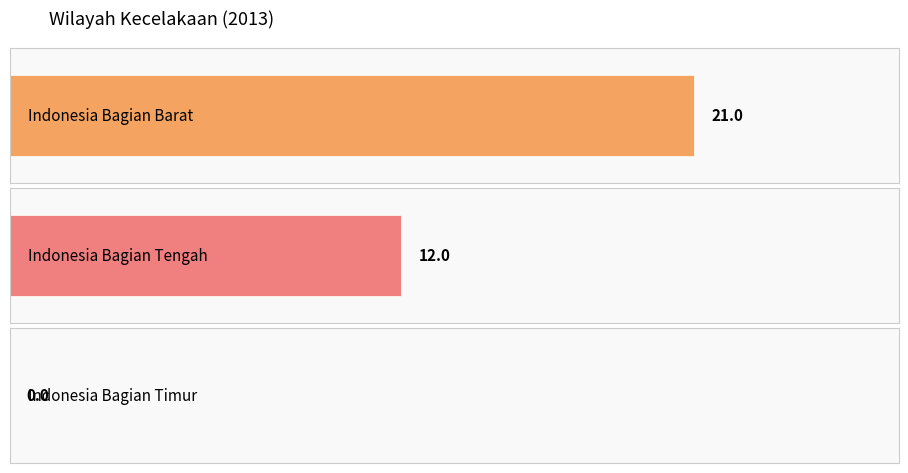

How many data points are less than 12?

1